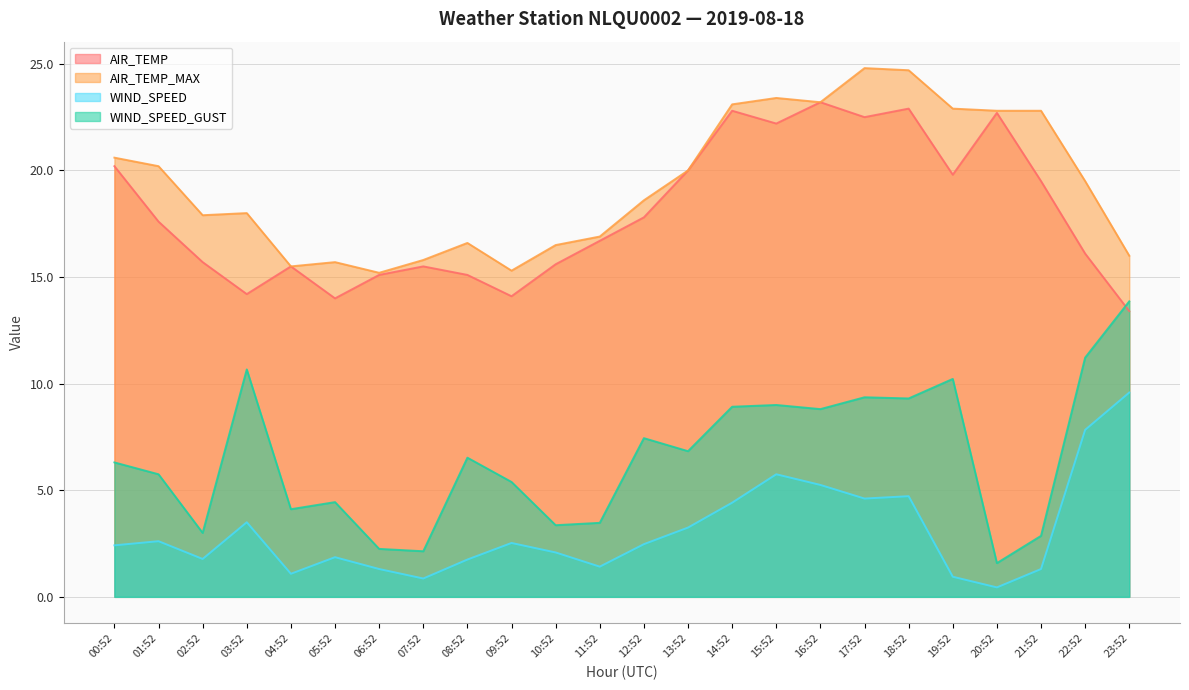

What is the label of the 16th point from the right?

08:52